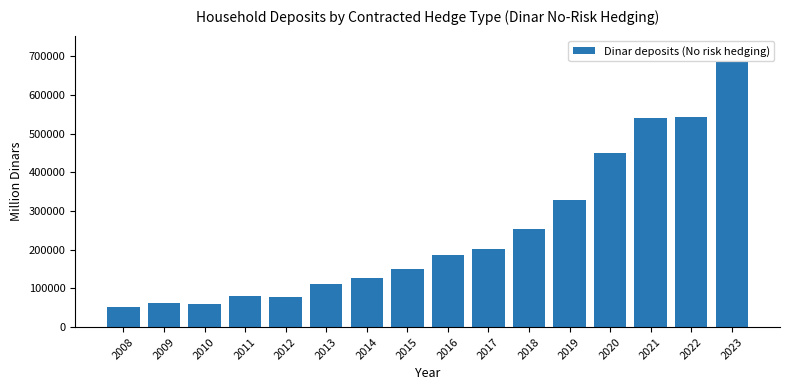

Read the value at 2012, to the nearest 100.

78400